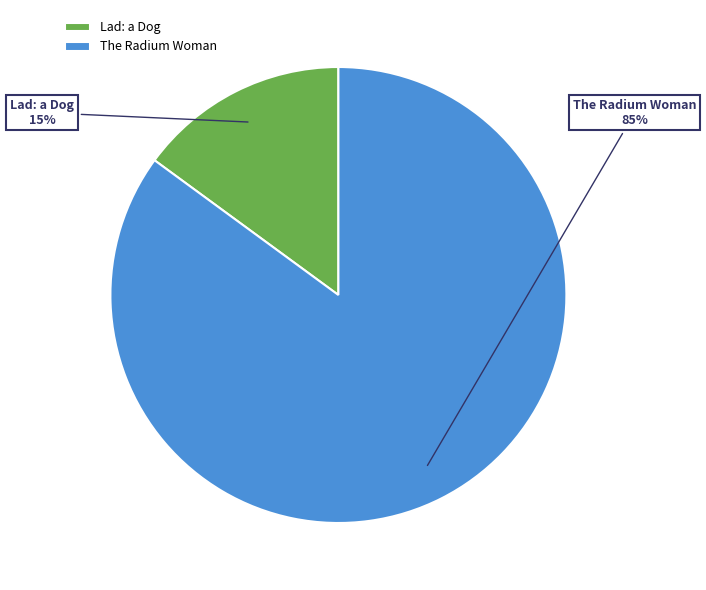

Which has a higher value, The Radium Woman or Lad: a Dog?

The Radium Woman